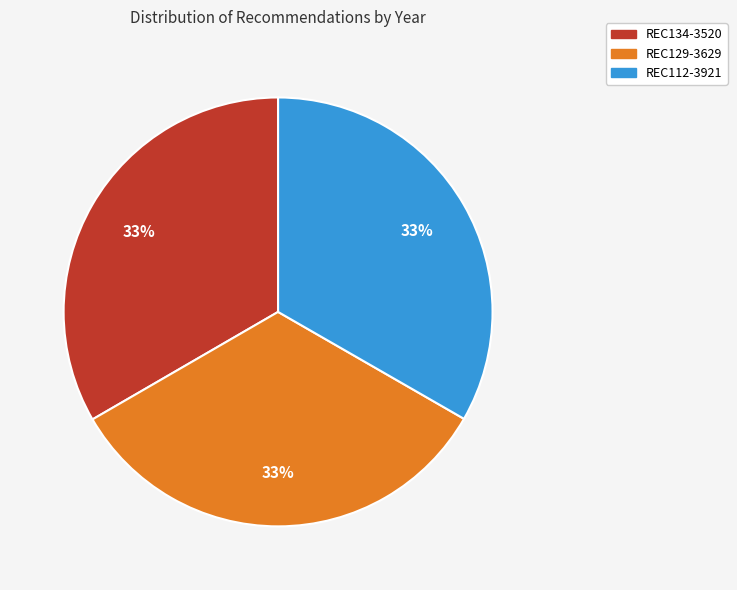

Is REC112-3921 the majority of the pie?

No